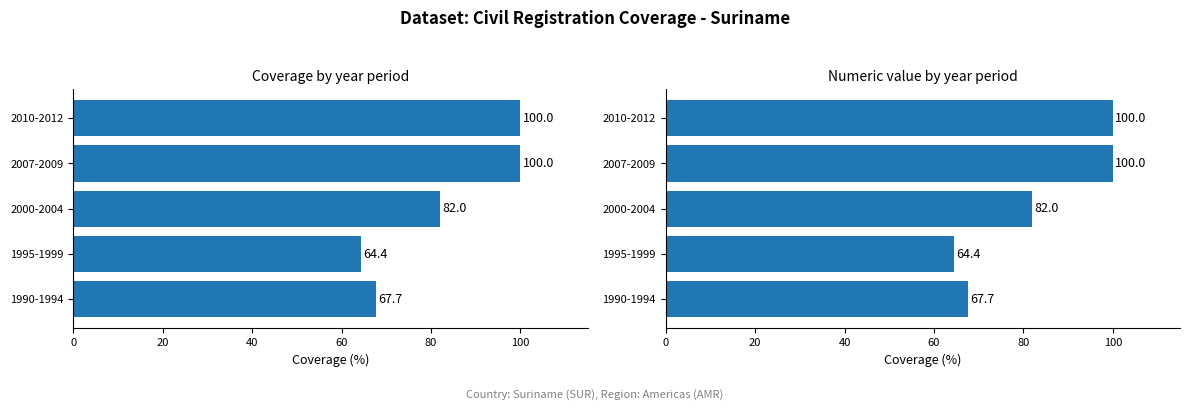

What is the value of the 5th bar from the left?

100.0